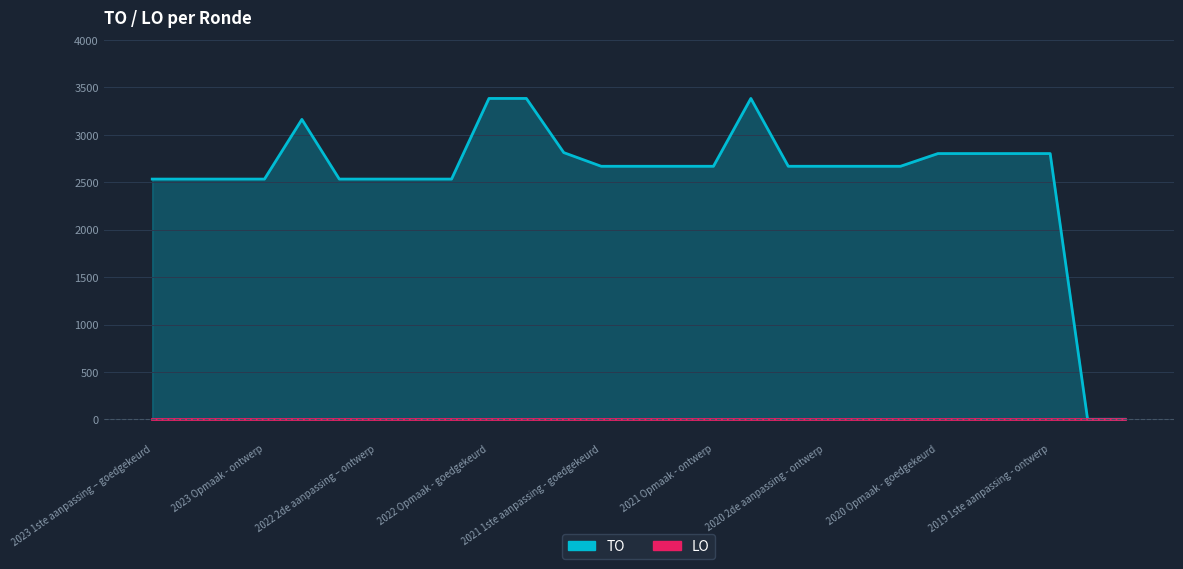

At which label is LO closest to 0?

2023 1ste aanpassing – goedgekeurd